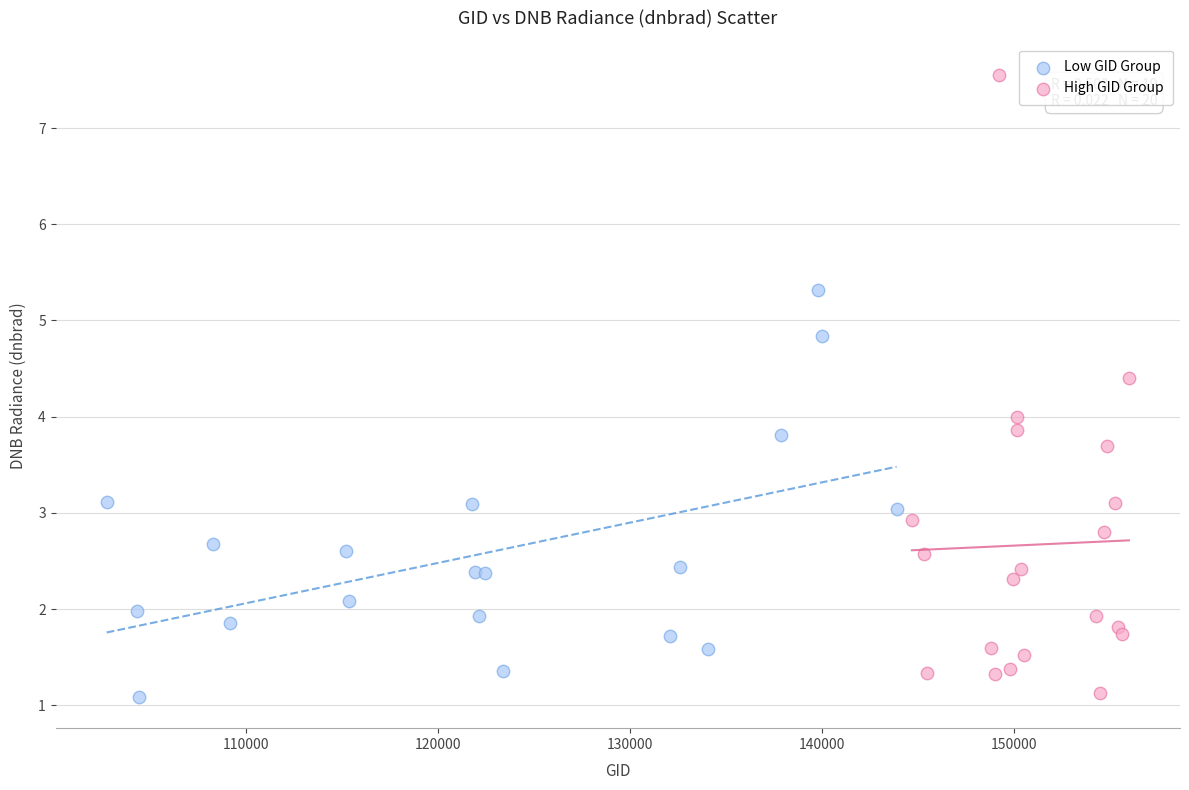

Which series contains the highest Y value?

High GID Group